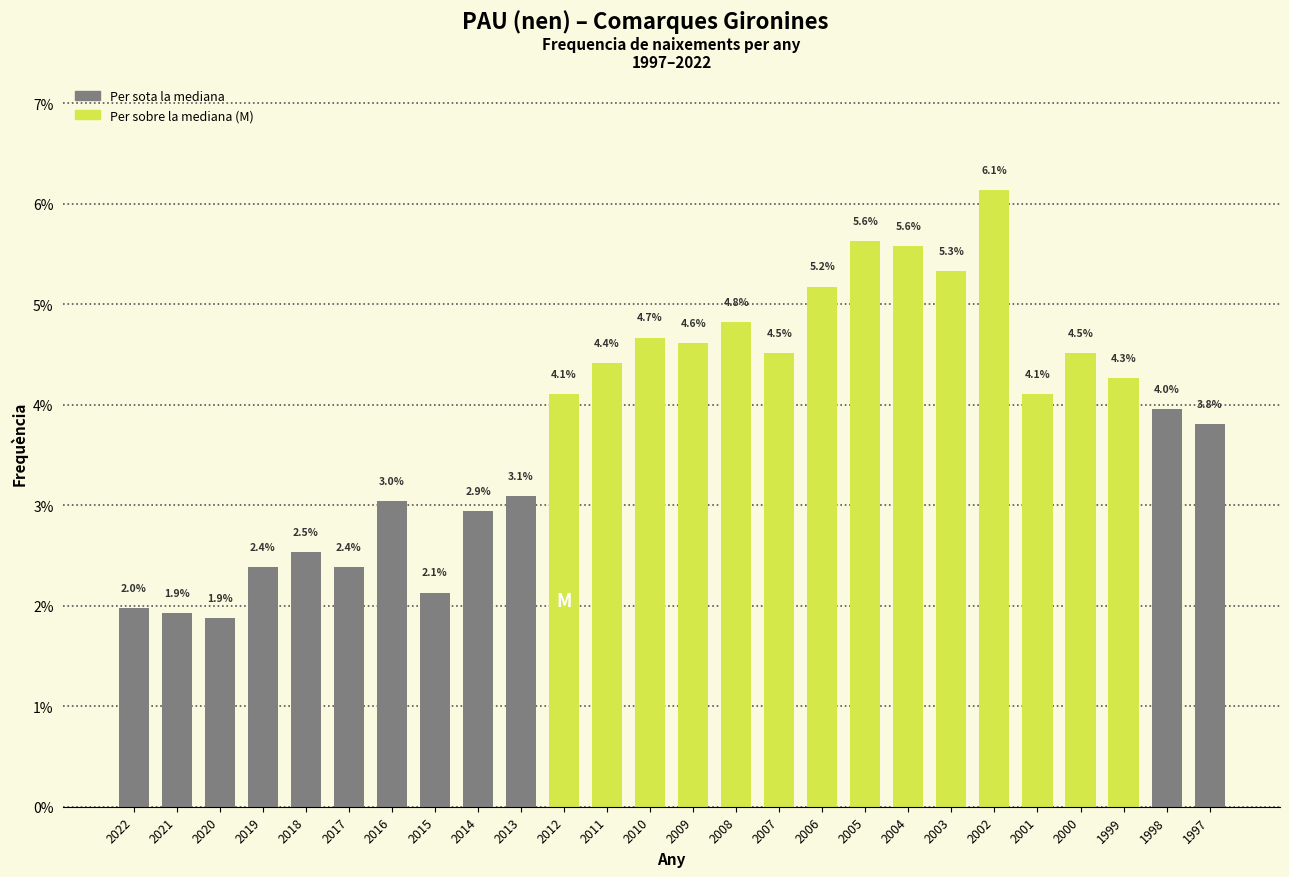

Reading left to right, what are all the values shown in this chart?

2022=2.0	2021=1.9	2020=1.9	2019=2.4	2018=2.5	2017=2.4	2016=3.0	2015=2.1	2014=2.9	2013=3.1	2012=4.1	2011=4.4	2010=4.7	2009=4.6	2008=4.8	2007=4.5	2006=5.2	2005=5.6	2004=5.6	2003=5.3	2002=6.1	2001=4.1	2000=4.5	1999=4.3	1998=4.0	1997=3.8